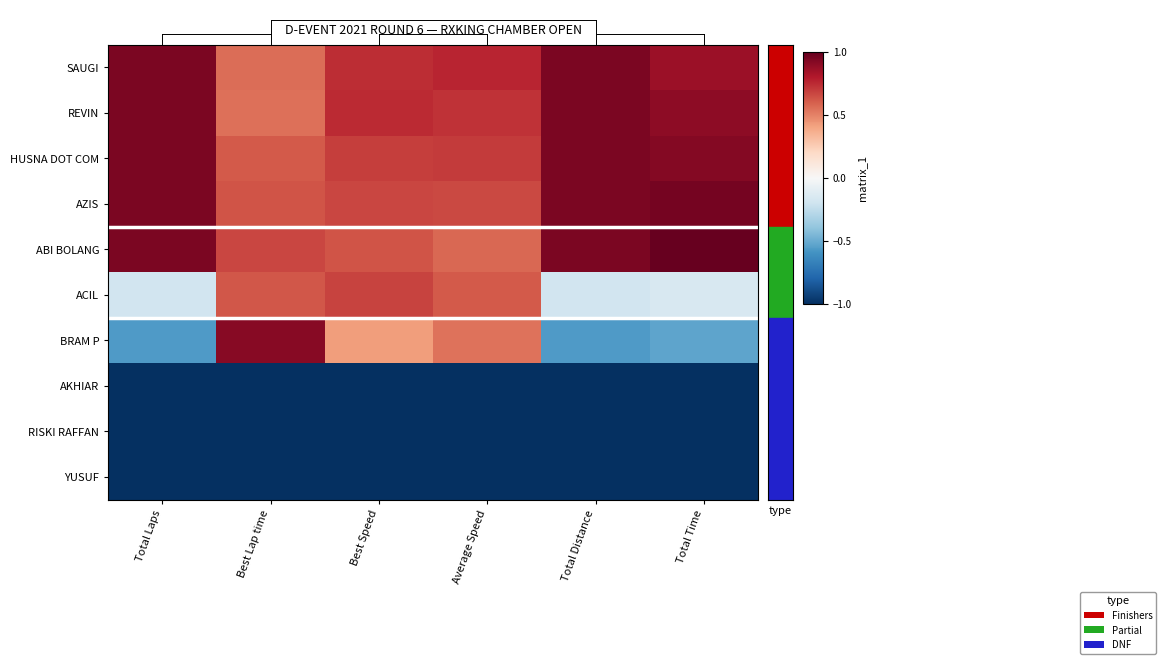

List the series in order of their peak value, lowest first.

AKHIAR, RISKI RAFFAN, YUSUF, ACIL, BRAM P, SAUGI, REVIN, HUSNA DOT COM, AZIS, ABI BOLANG